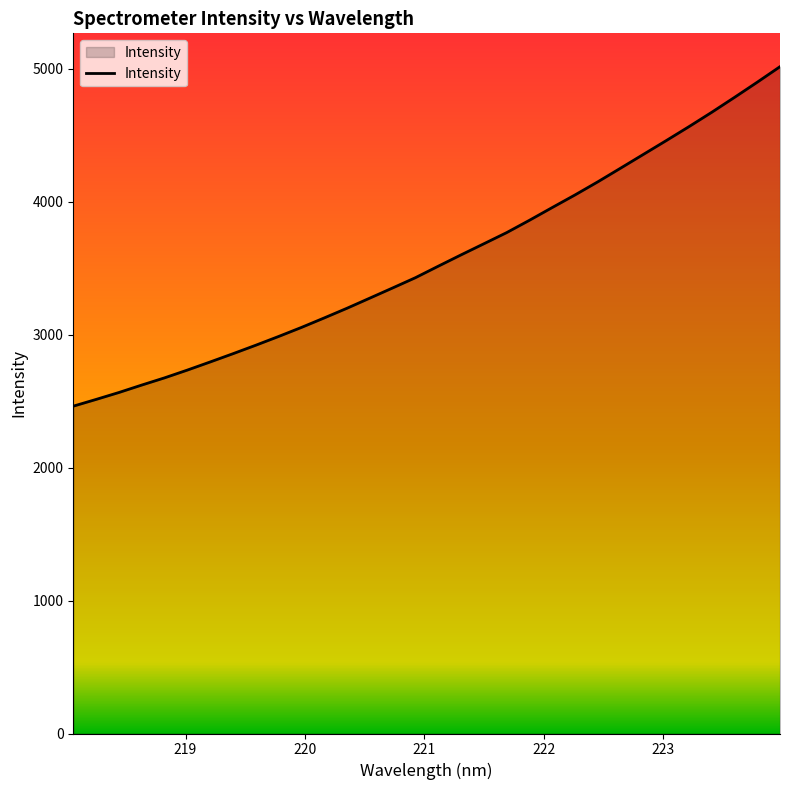

What is the greatest value displayed?

5016.7